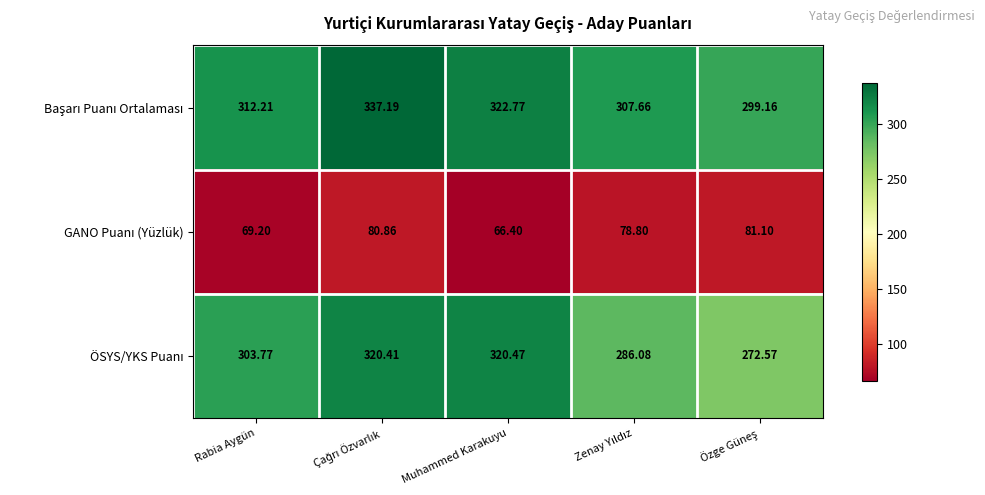

At how many categories does at least one series exceed 105?

5